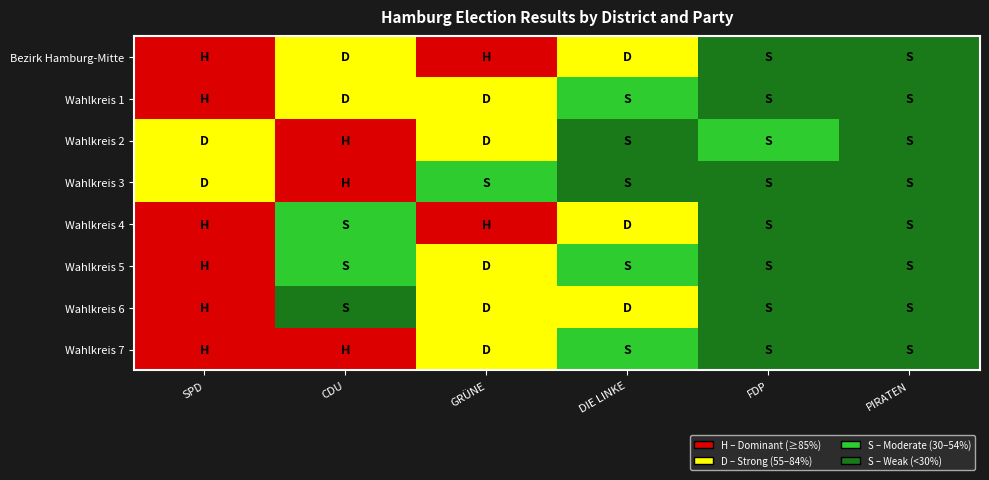

Reading left to right, transcribe all the data shown in this chart.

Bezirk Hamburg-Mitte: SPD=3	CDU=2	GRÜNE=3	DIE LINKE=2	FDP=0	PIRATEN=0
Wahlkreis 1: SPD=3	CDU=2	GRÜNE=2	DIE LINKE=1	FDP=0	PIRATEN=0
Wahlkreis 2: SPD=2	CDU=3	GRÜNE=2	DIE LINKE=0	FDP=1	PIRATEN=0
Wahlkreis 3: SPD=2	CDU=3	GRÜNE=1	DIE LINKE=0	FDP=0	PIRATEN=0
Wahlkreis 4: SPD=3	CDU=1	GRÜNE=3	DIE LINKE=2	FDP=0	PIRATEN=0
Wahlkreis 5: SPD=3	CDU=1	GRÜNE=2	DIE LINKE=1	FDP=0	PIRATEN=0
Wahlkreis 6: SPD=3	CDU=0	GRÜNE=2	DIE LINKE=2	FDP=0	PIRATEN=0
Wahlkreis 7: SPD=3	CDU=3	GRÜNE=2	DIE LINKE=1	FDP=0	PIRATEN=0